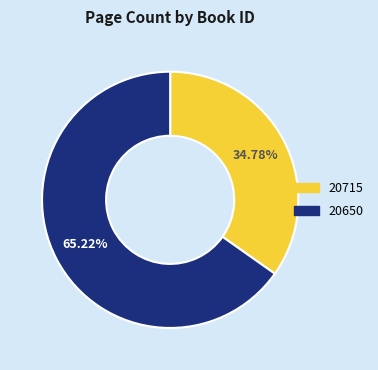

How many slices are in this pie chart?

2